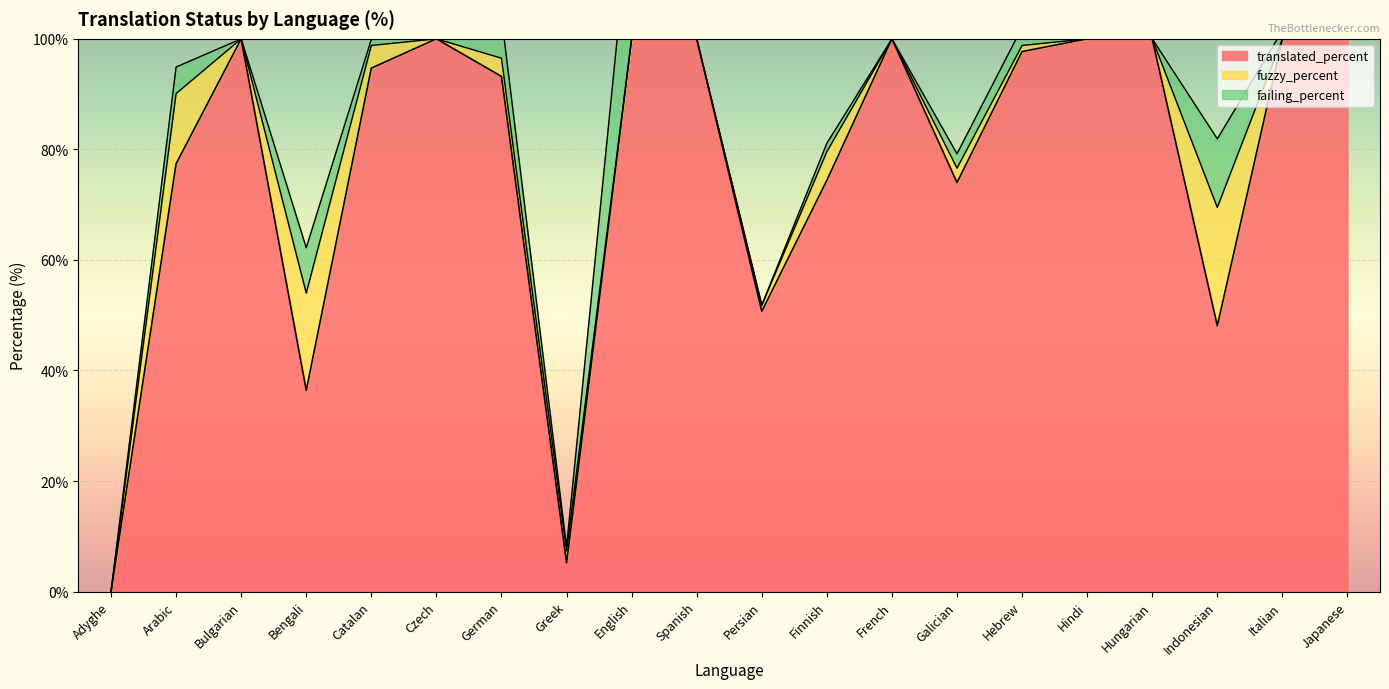

What is the sum of all translated_percent values?

1551.8